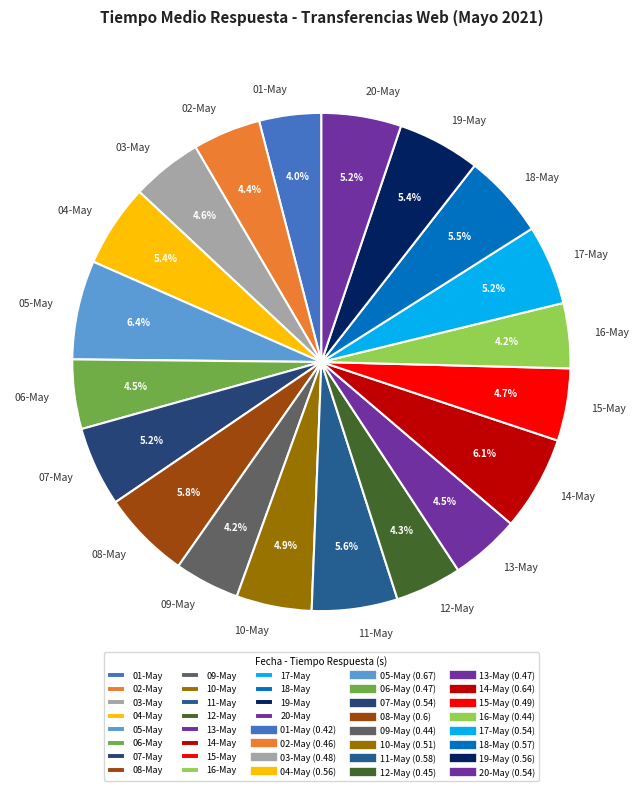

What is the ratio of the value at 13-May to the value at 01-May?

1.1